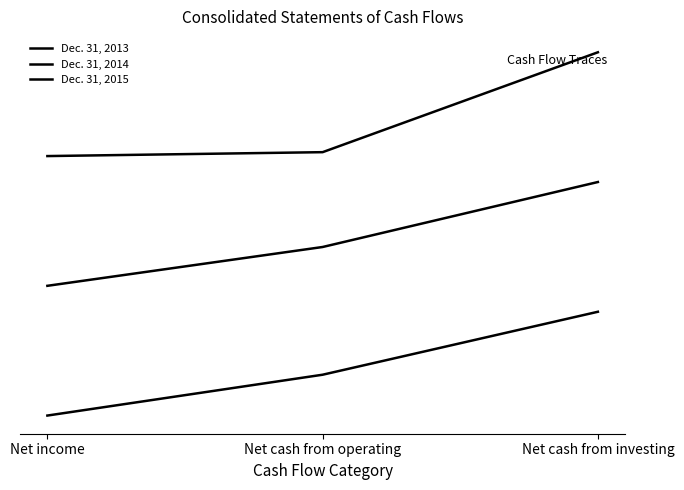

Which label corresponds to the smallest value in the chart?

Net income